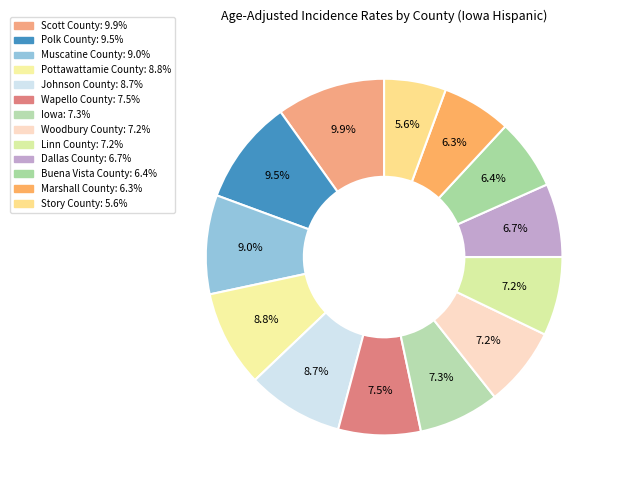

What is the largest slice in the pie chart?

Scott County